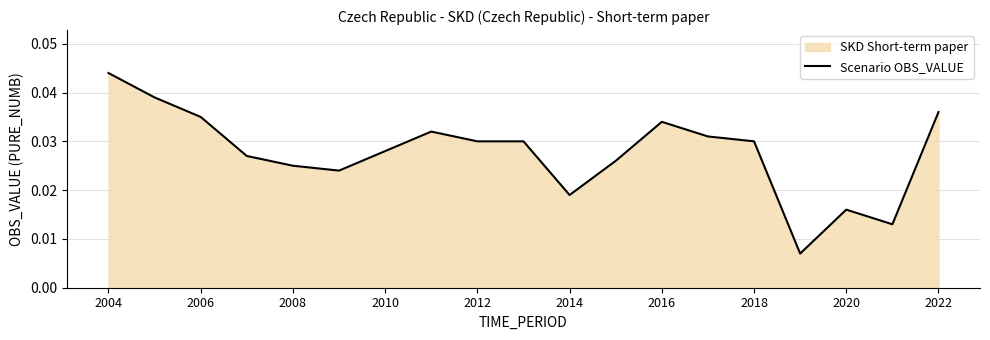

At which category does the chart reach its peak across all series?

2004